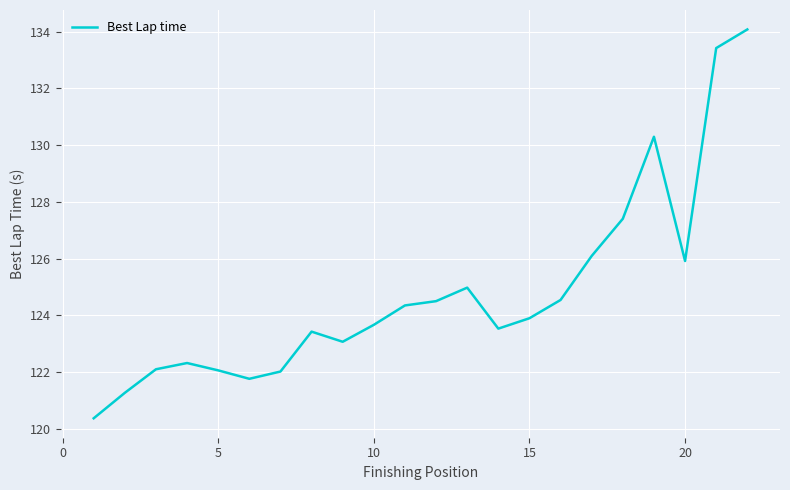

What is the maximum value shown in the chart?

134.1